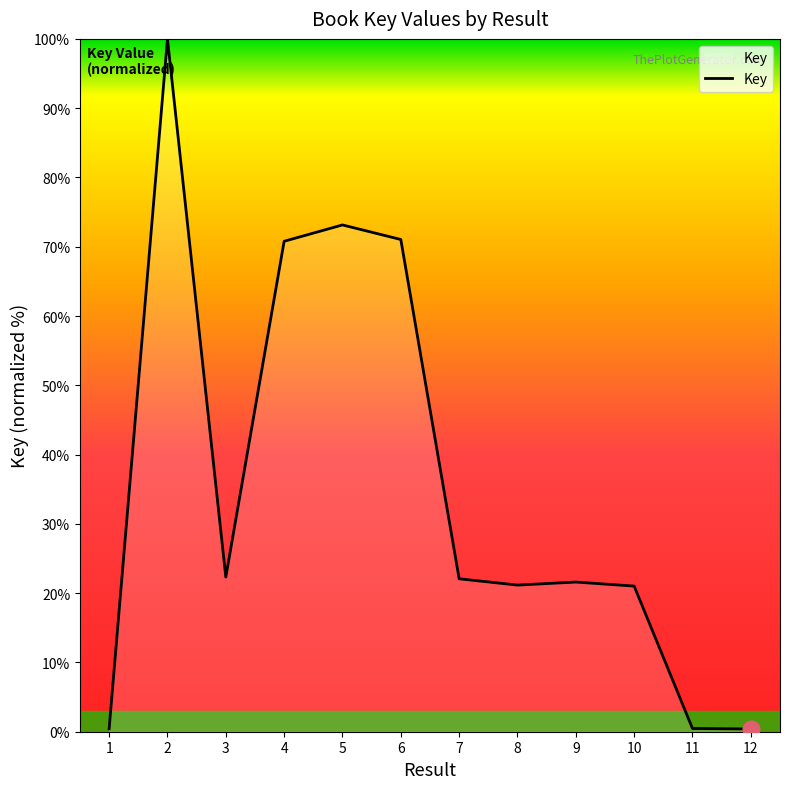

What is the change in value from 5 to 7?

-51.1